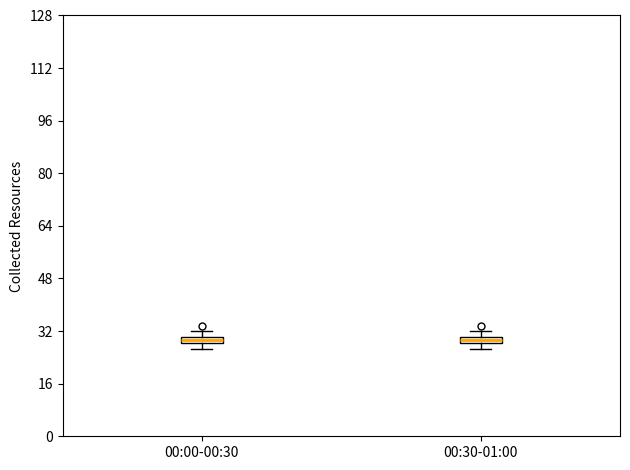

Where is the upper edge of the box for 00:00-00:30 on the y-axis? The values are not printed on the chart, so give them approximately, as read against the axis.

30